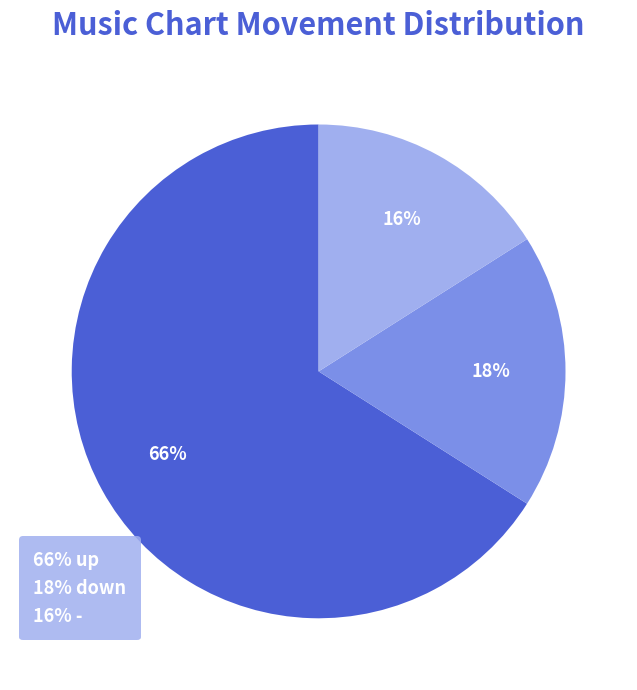

To the nearest percent, what is the difference between the largest and smallest slice percentages?

50%